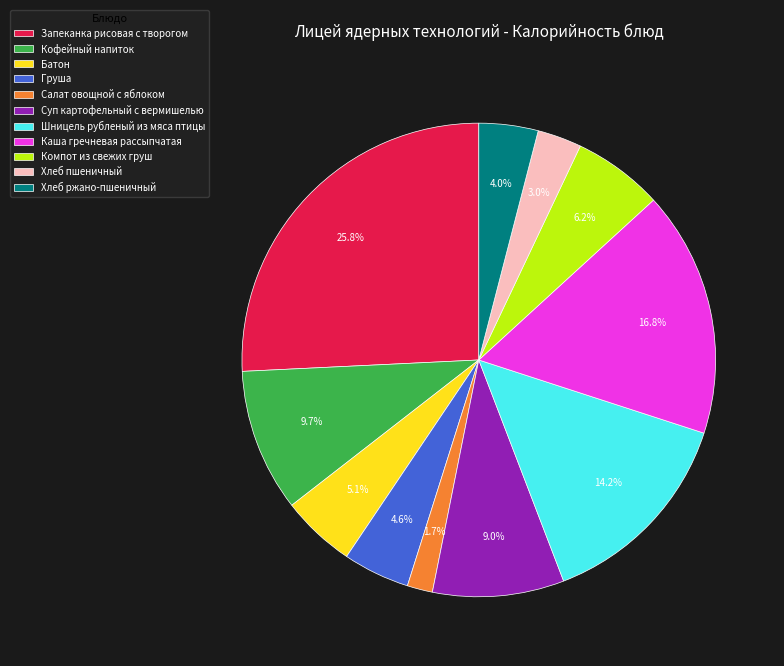

To the nearest percent, what is the difference between the Запеканка рисовая с творогом and Хлеб ржано-пшеничный slice percentages?

22%